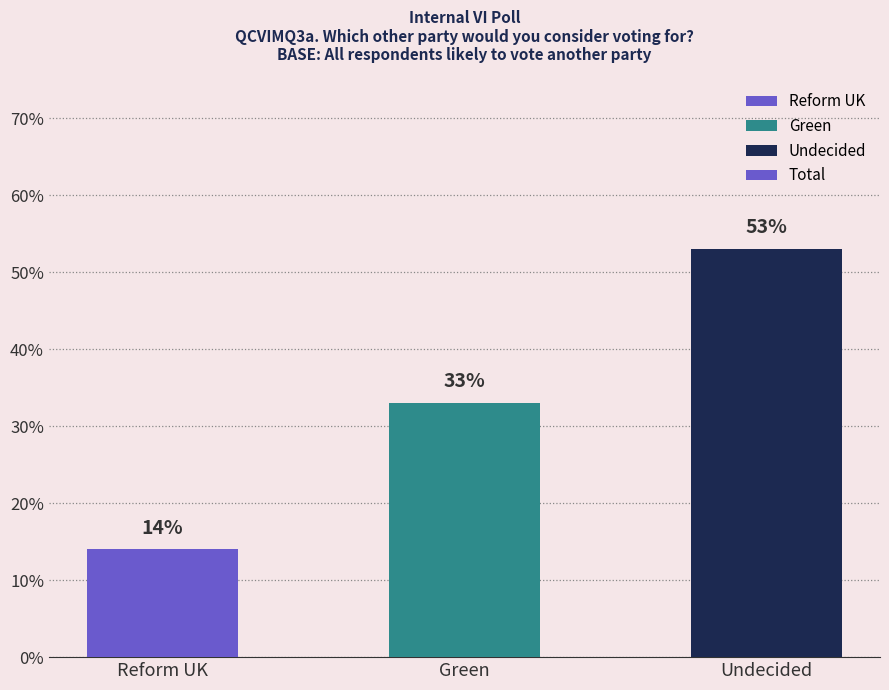

Does the chart contain any negative values?

No